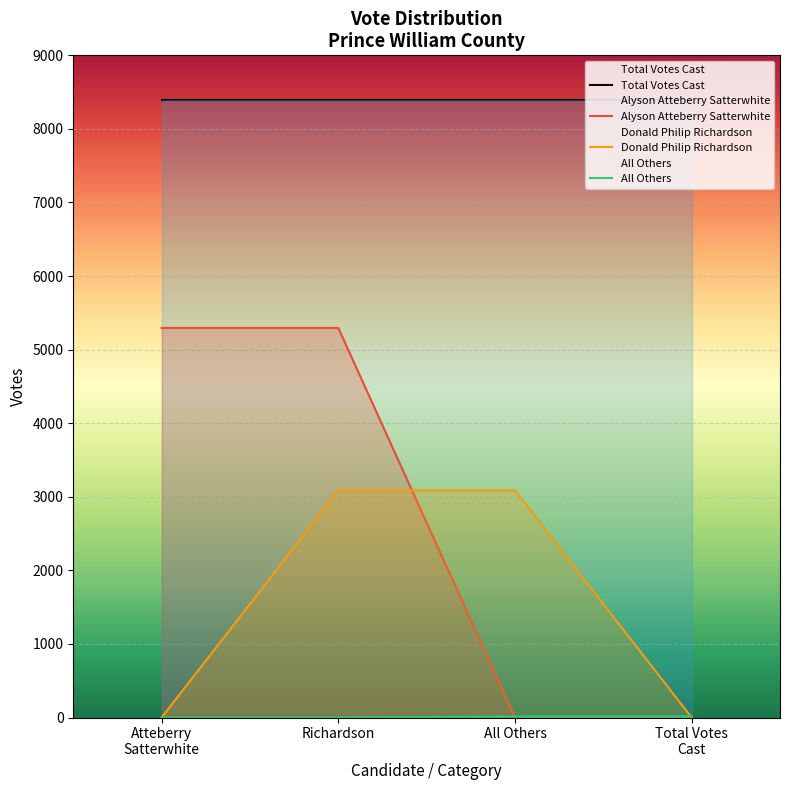

True or false: All Others has more than 0 points higher than both neighbors.

False